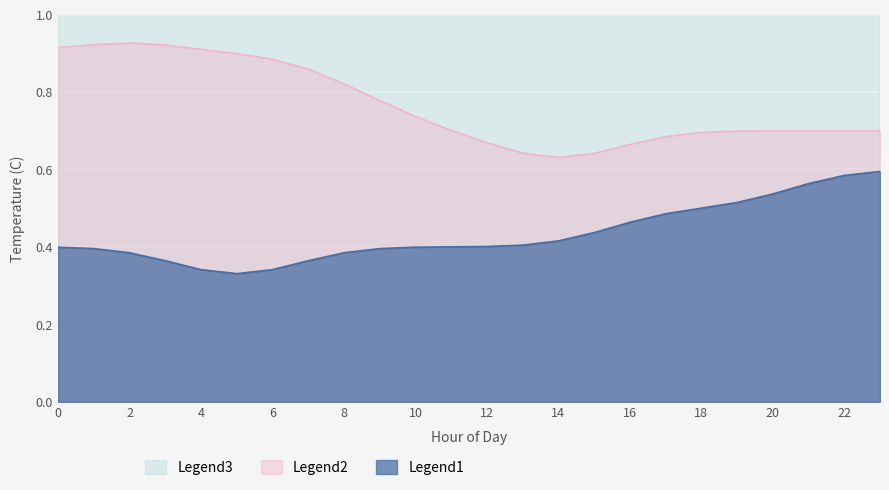

Is it true that Legend1 equals 0.8 at 18?

False